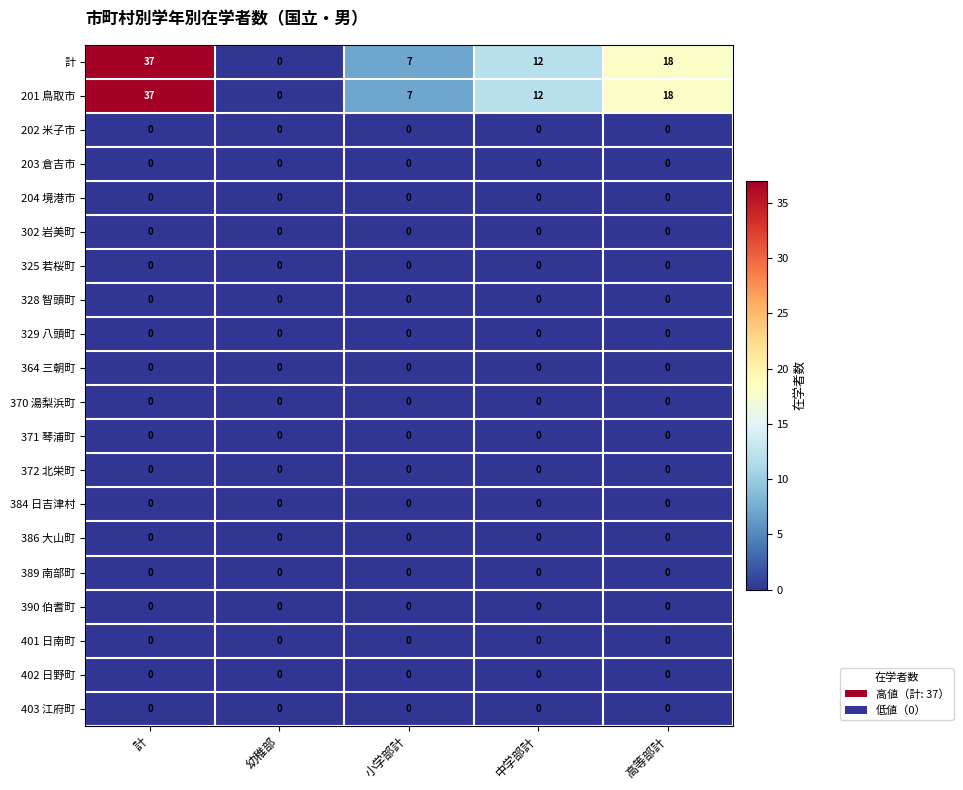

What is the difference between the highest and lowest values at 小学部計?

7